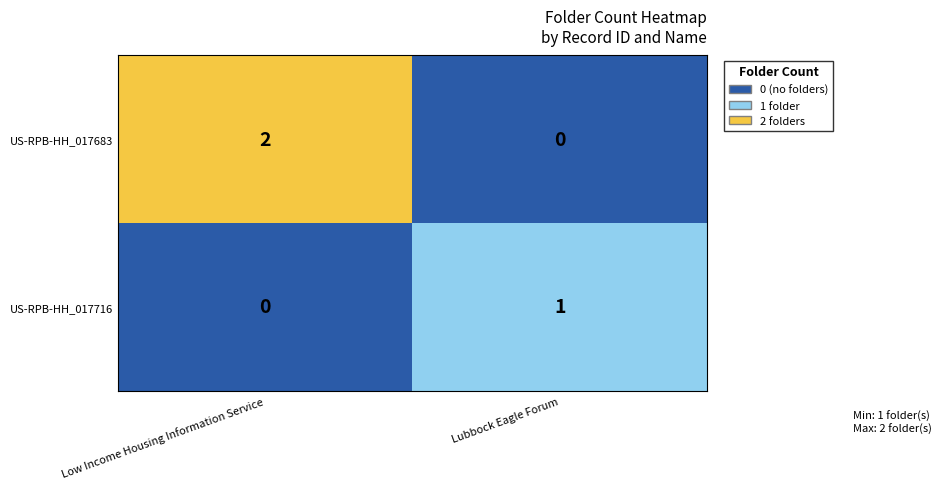

Which category has the lowest value in the US-RPB-HH_017716 series?

Low Income Housing Information Service